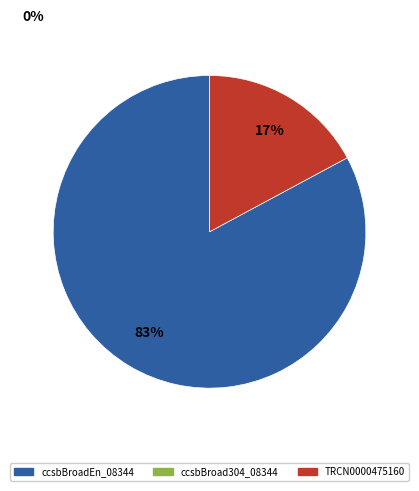

To the nearest percent, what is the difference between the largest and smallest slice percentages?

66%